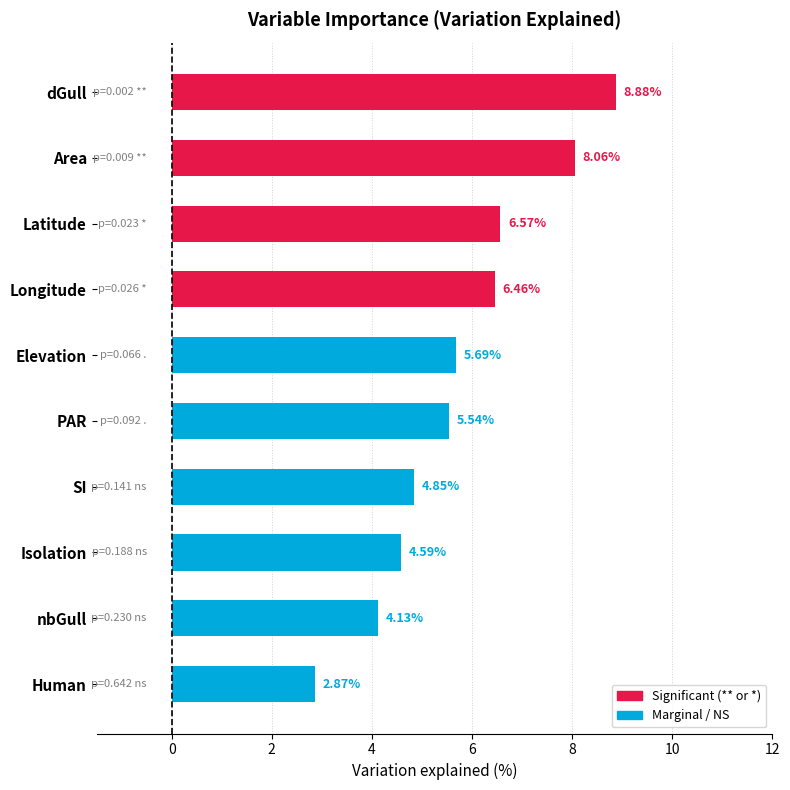

What is the difference between the maximum and minimum values?

6.0